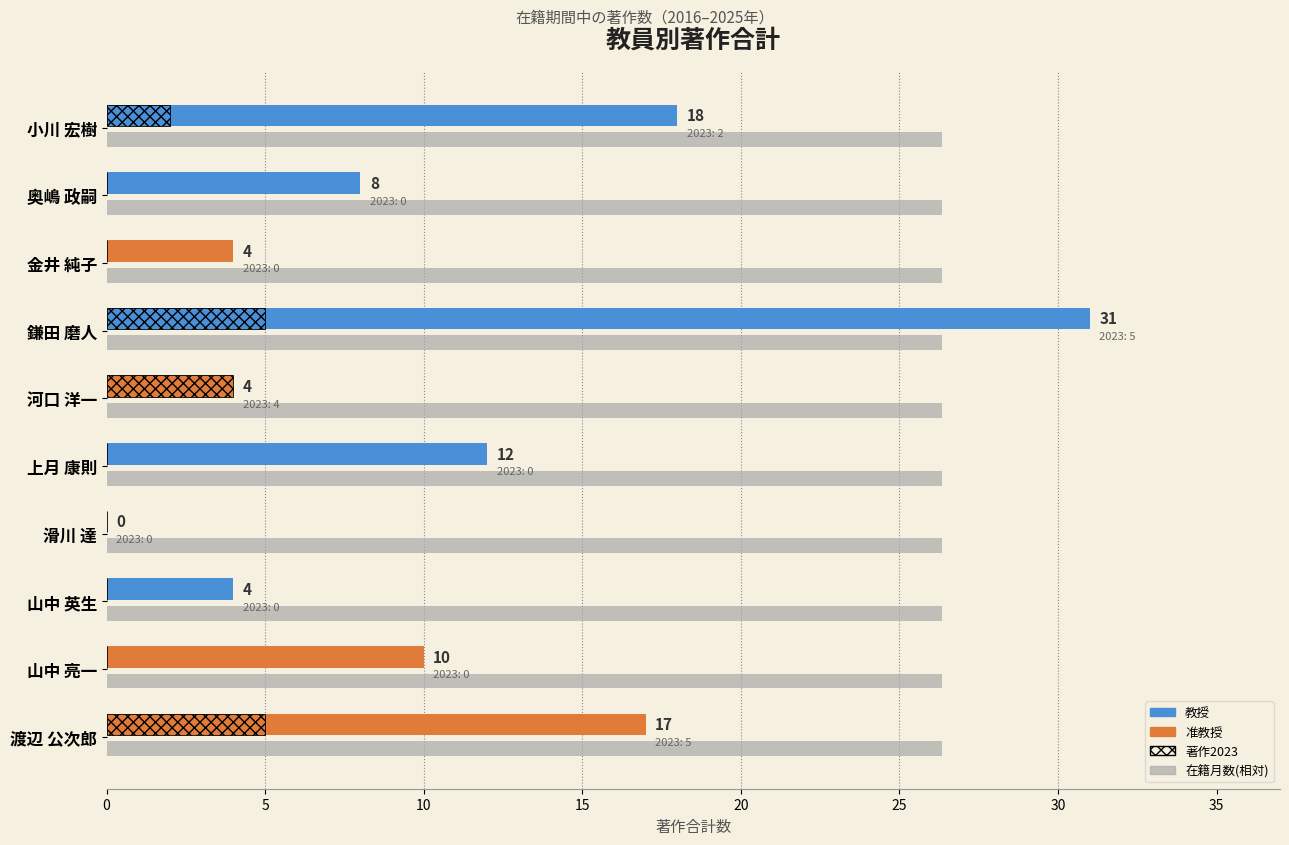

What is the greatest value displayed?

31.0